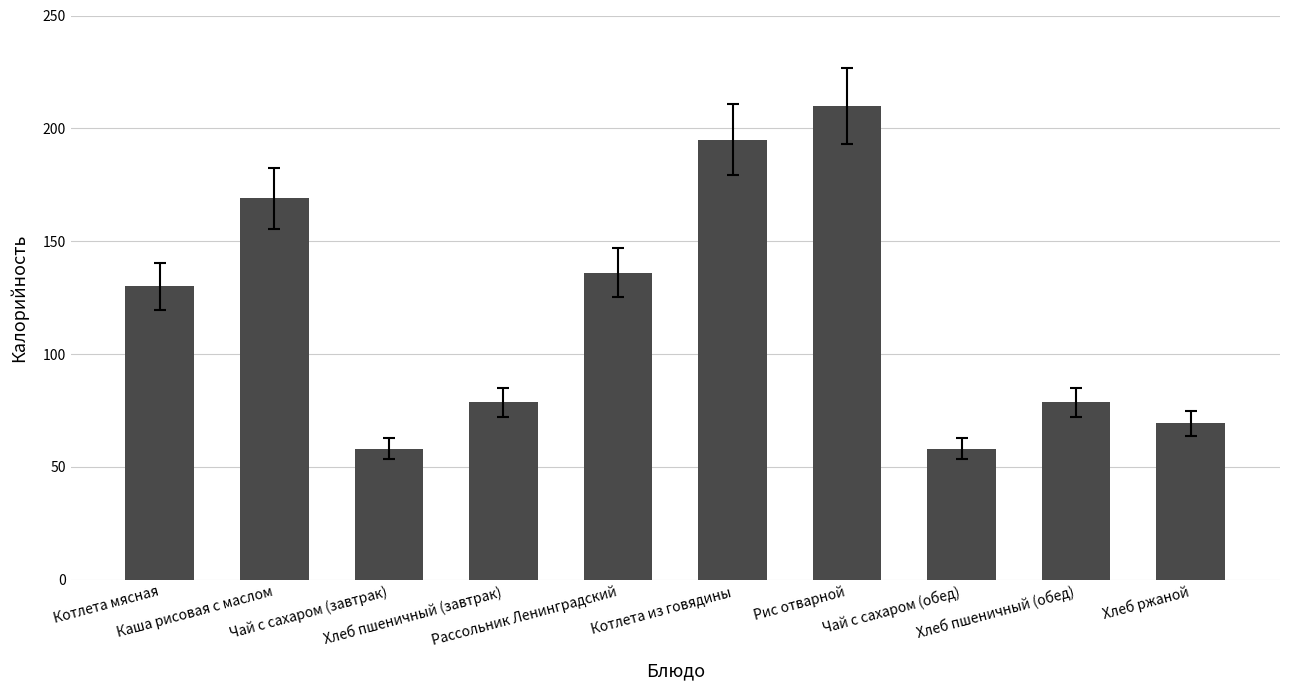

What is the sum of the values at Хлеб пшеничный (обед) and Котлета мясная?

208.6